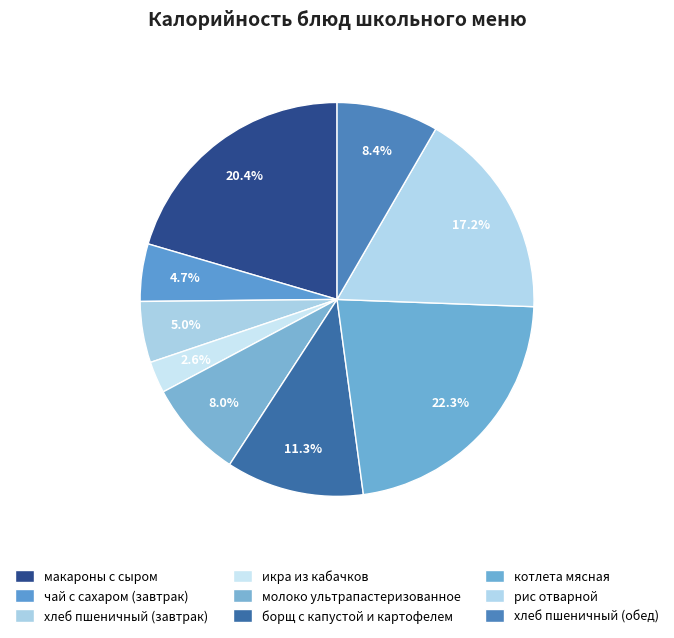

True or false: котлета мясная accounts for 22% of the total.

True